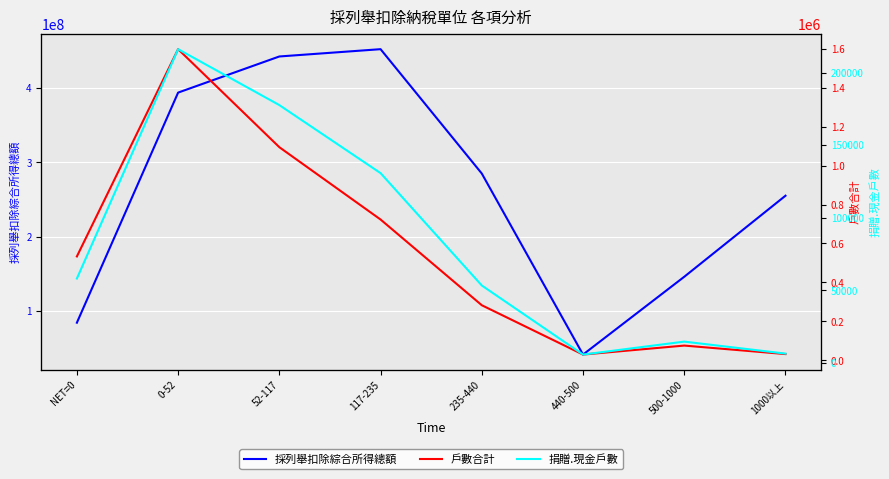

What is the maximum value for 採列舉扣除綜合所得總額?

452360900